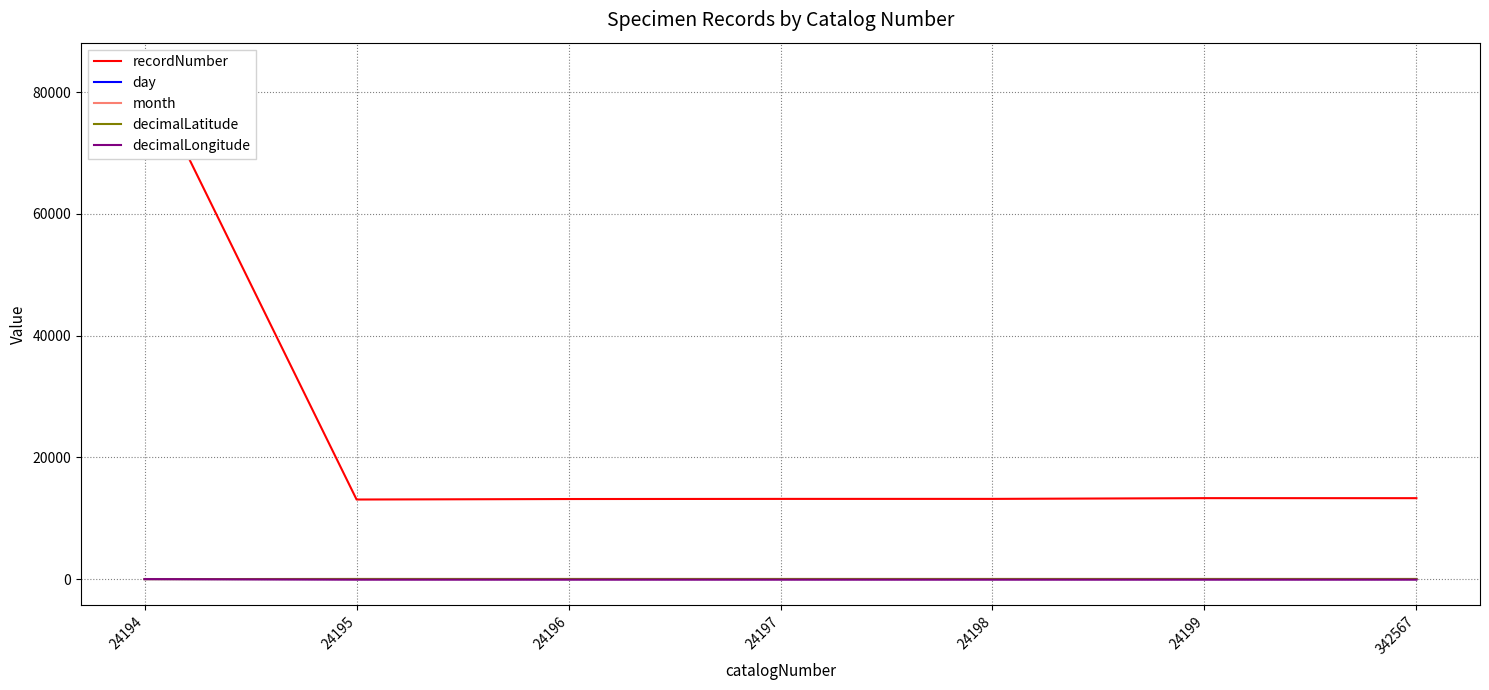

At which category does the chart reach its minimum across all series?

24195